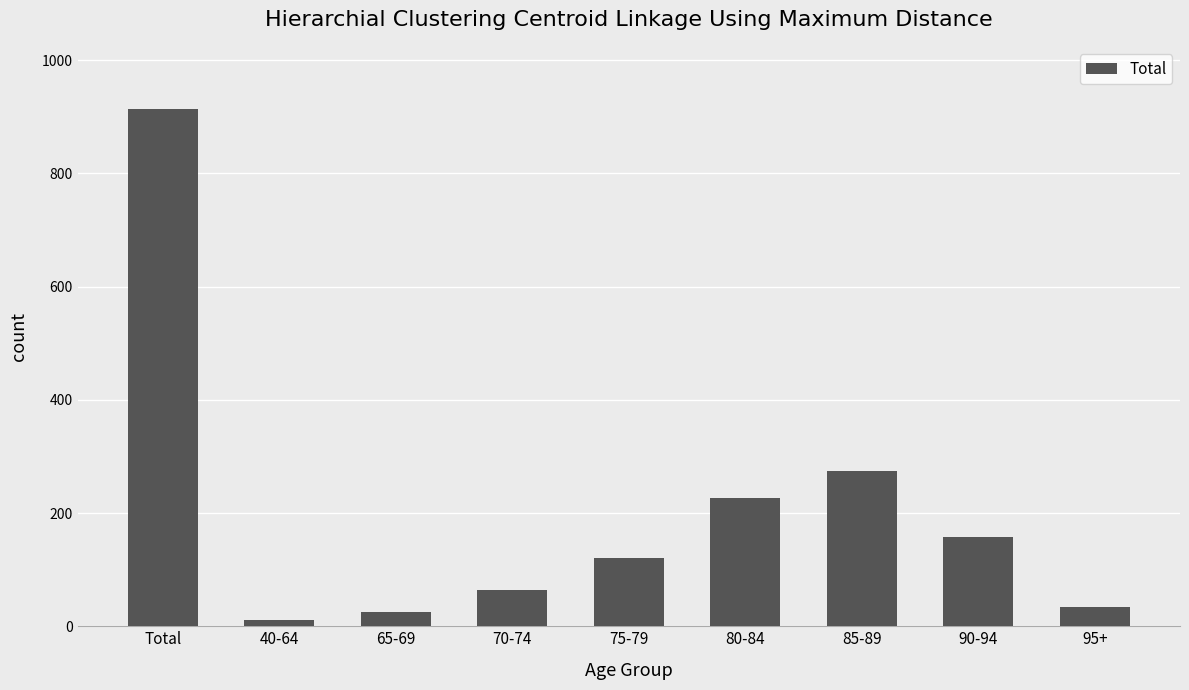

What is the label of the 3rd bar from the left?

65-69